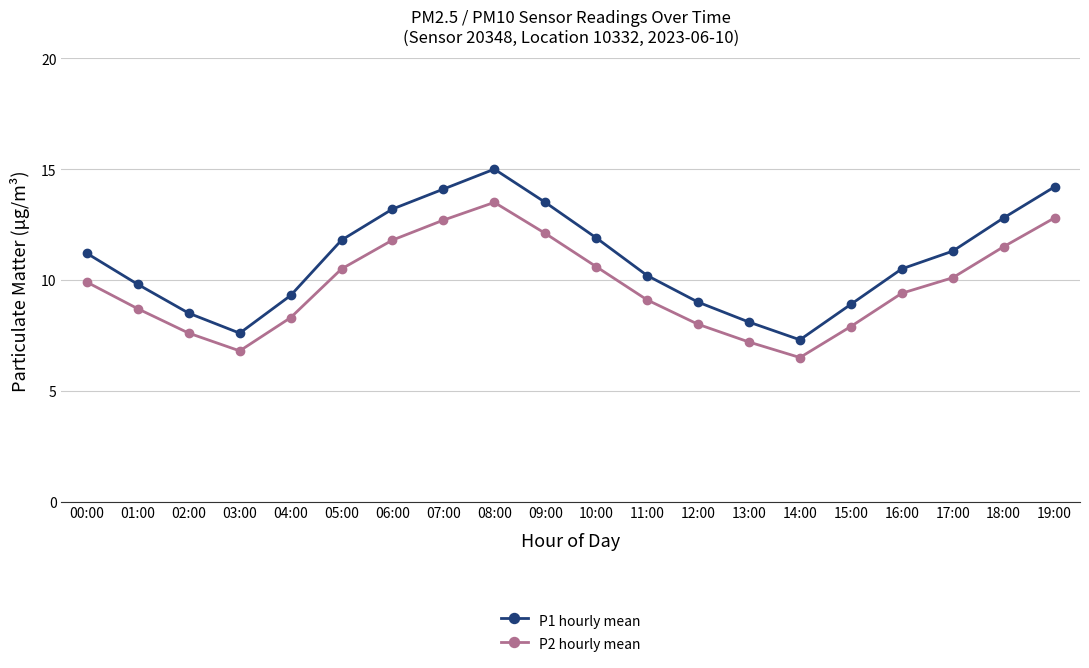

What are all the series names shown in the legend?

P1 hourly mean, P2 hourly mean